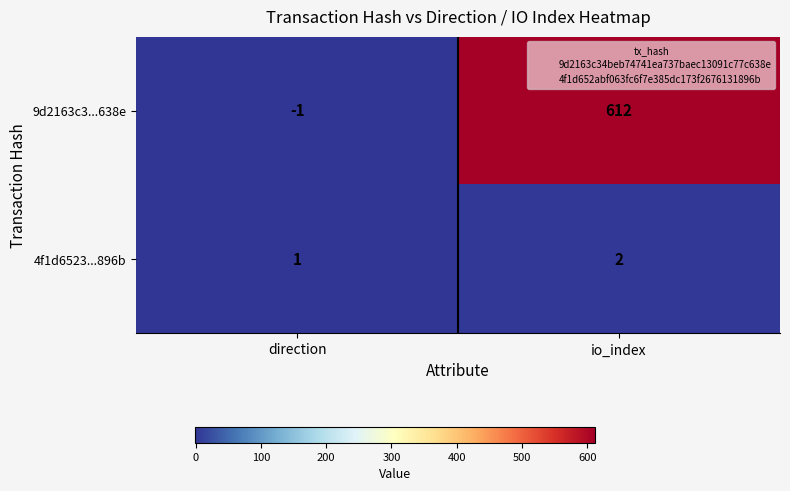

Which series has the largest total across all categories?

9d2163c3...638e